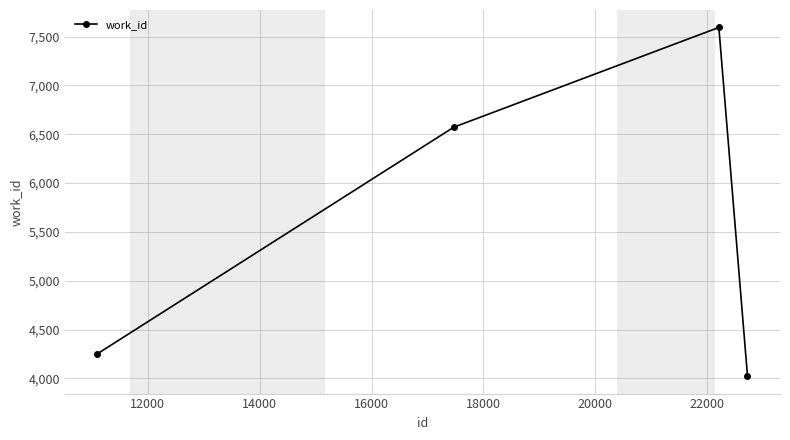

True or false: the data has more than 0 interior local peaks.

True